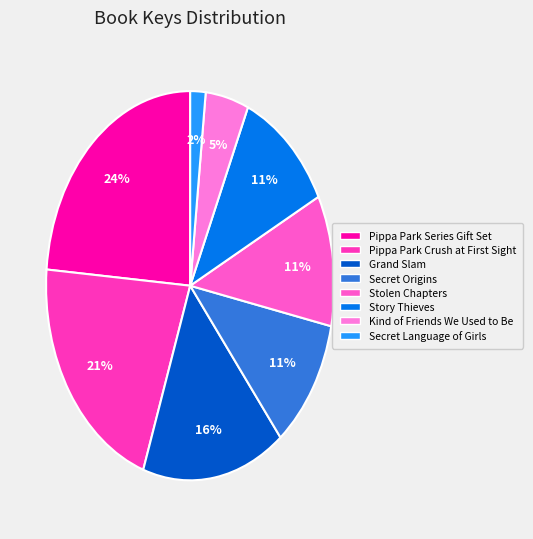

Is there a majority slice in this chart?

No